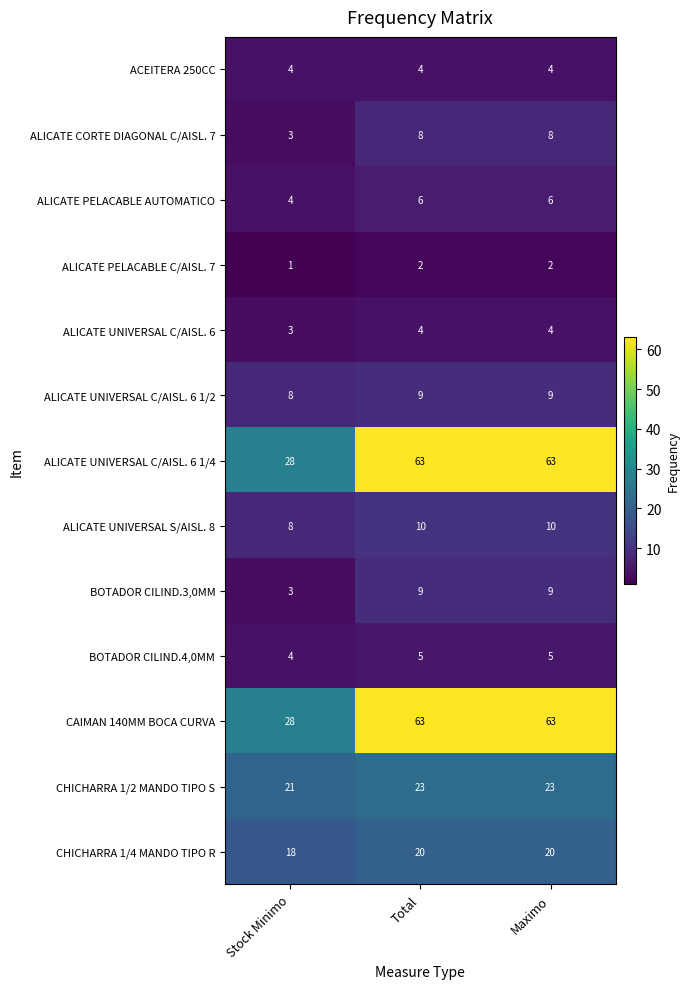

What is the difference between the highest and lowest values at Maximo?

61